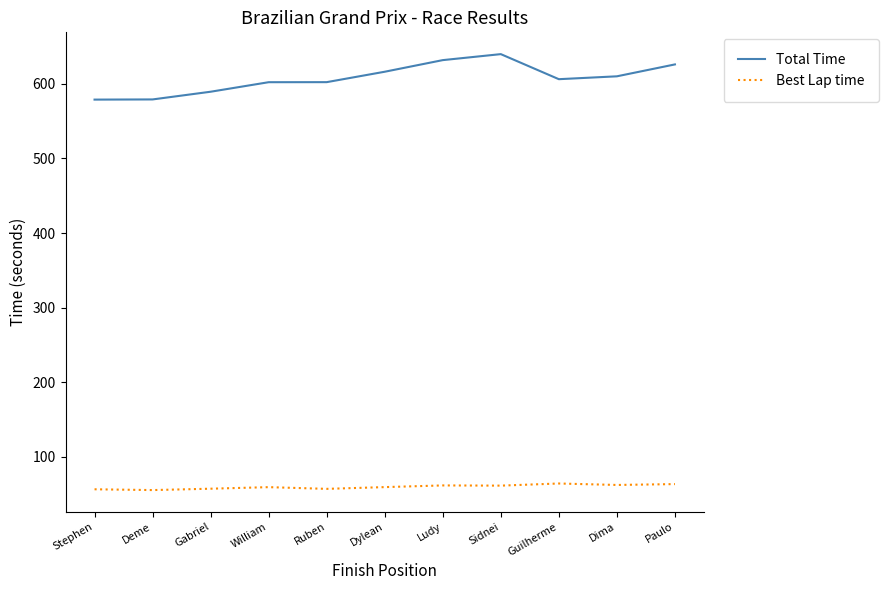

True or false: Total Time and Best Lap time intersect in this chart.

False